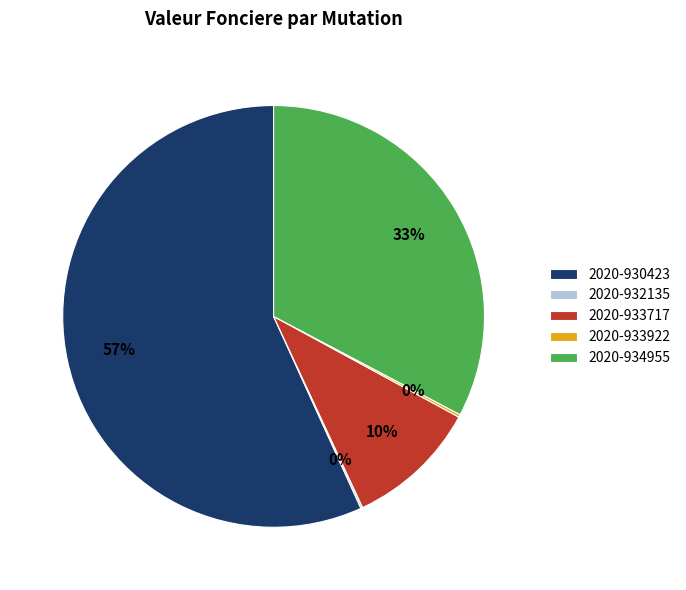

To the nearest percent, what is the difference between the largest and smallest slice percentages?

57%